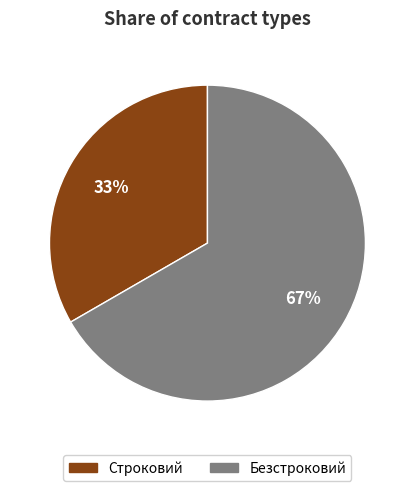

To the nearest percent, what is the combined percentage of Строковий and Безстроковий?

100%